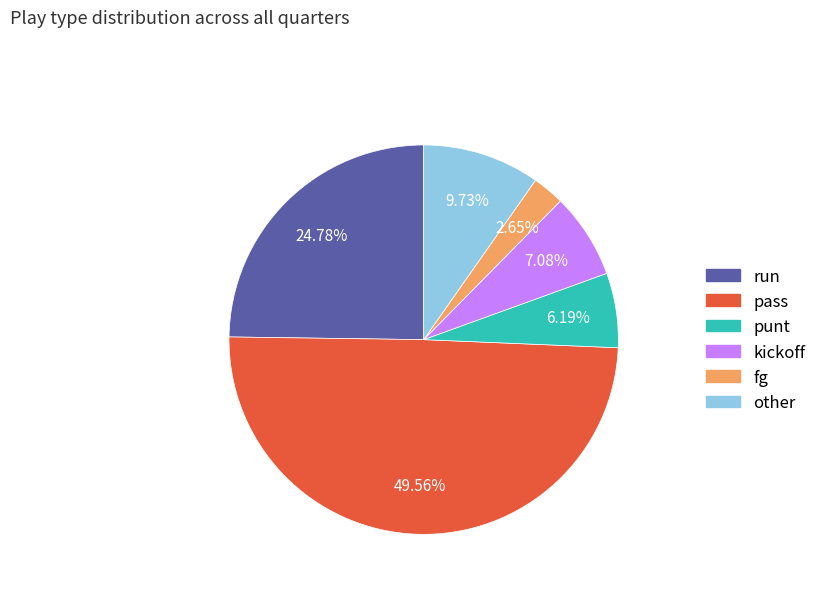

What is the smallest slice in the pie chart?

fg